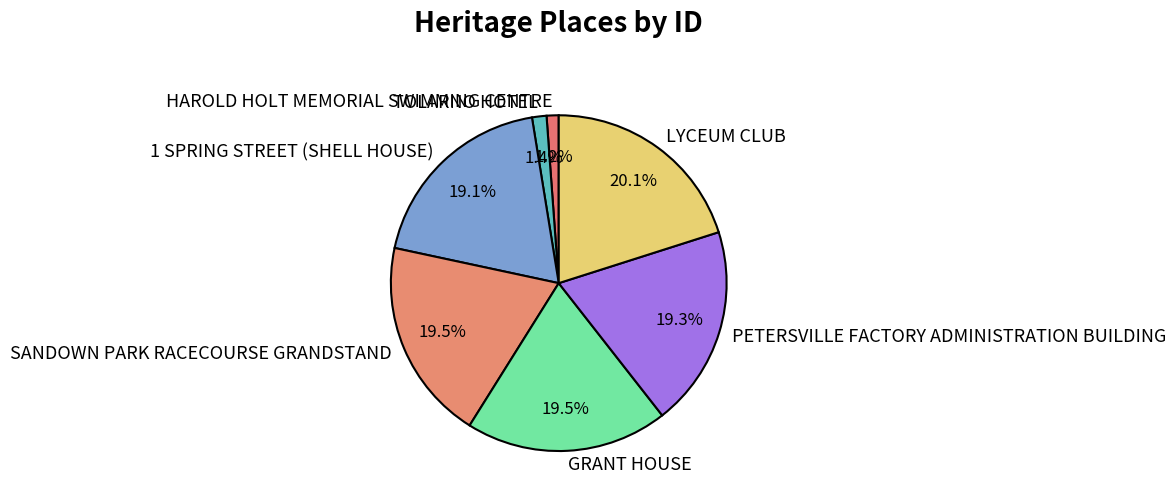

Combined, do SANDOWN PARK RACECOURSE GRANDSTAND and TOLARNO HOTEL account for over 50%?

No